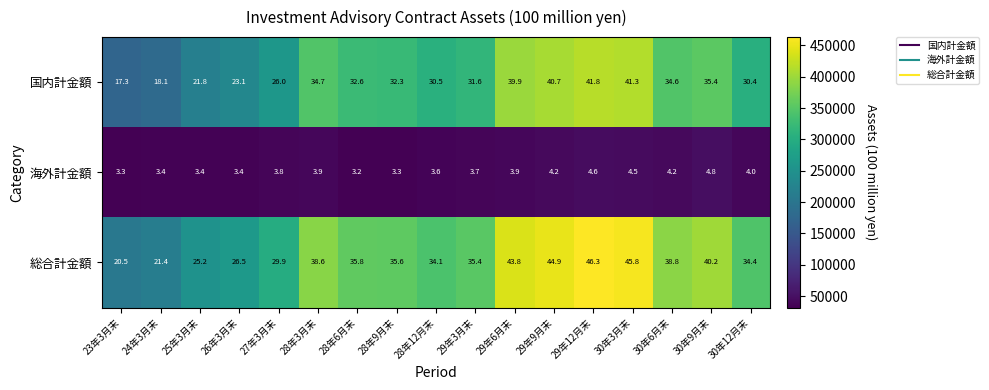

Rank the series at 29年6月末 from highest to lowest value.

総合計金額, 国内計金額, 海外計金額